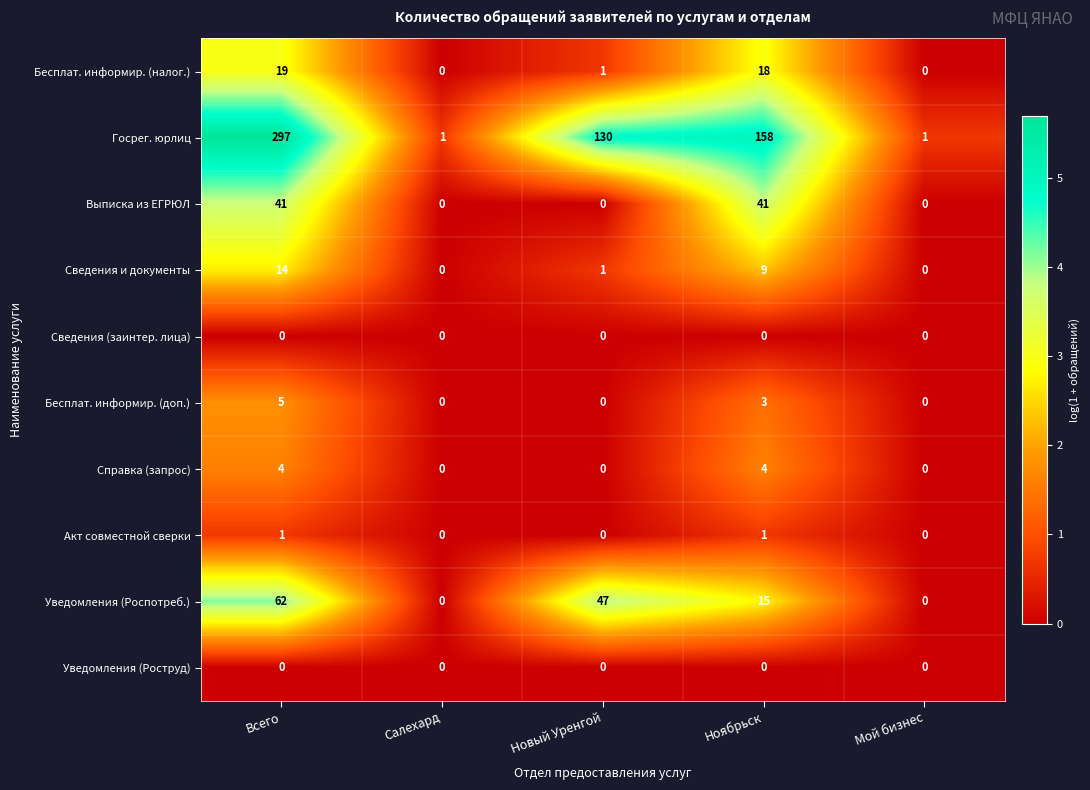

Between Всего and Мой бизнес, which series saw the biggest shift?

Госрег. юрлиц